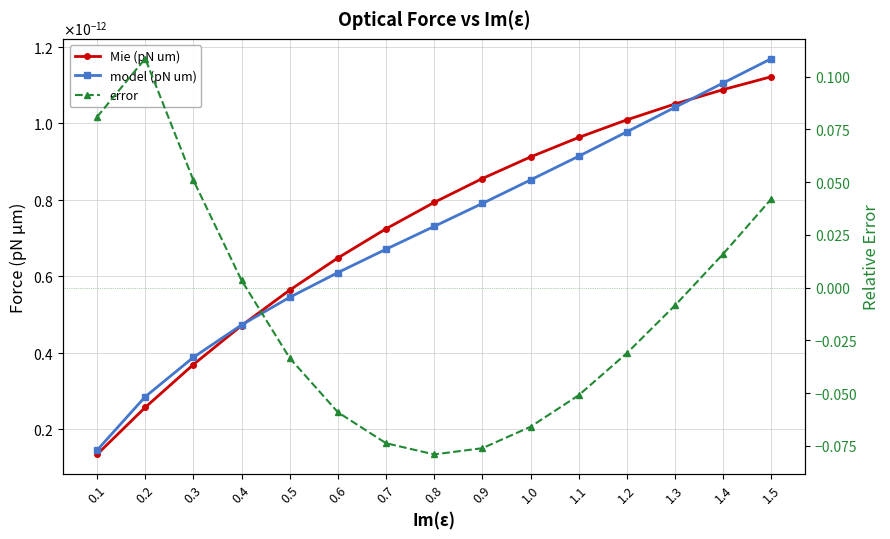

What is the difference between the maximum and minimum values in the error series?

0.2